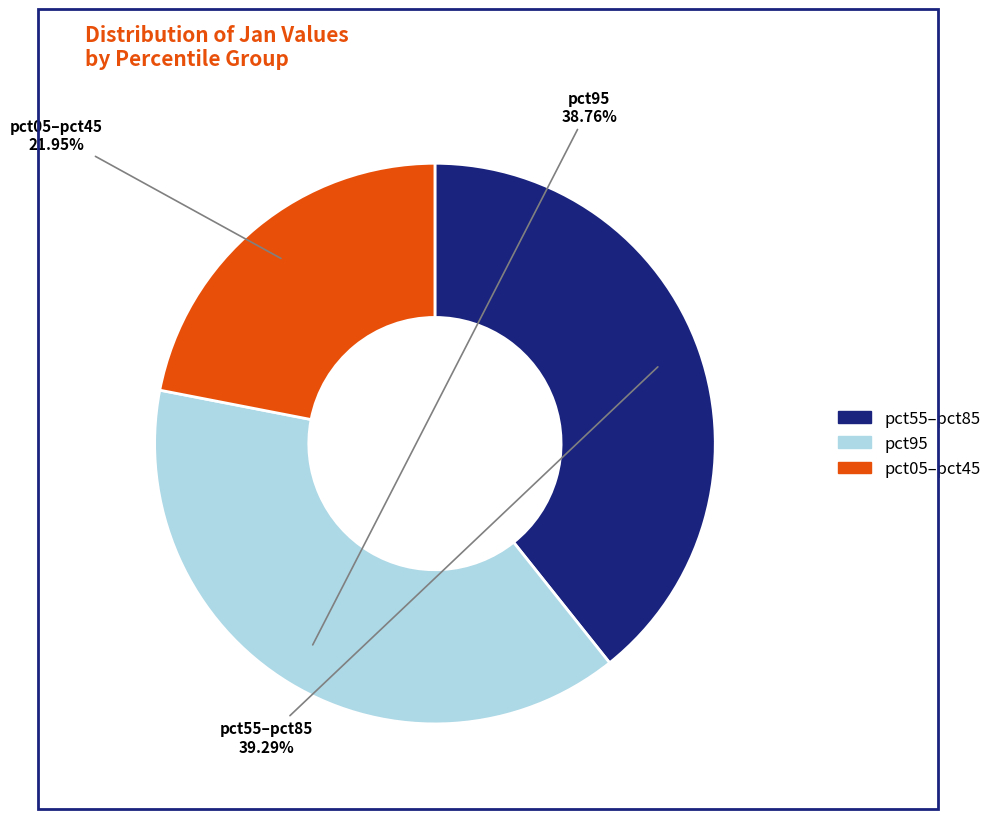

Count the number of slices in the pie.

3